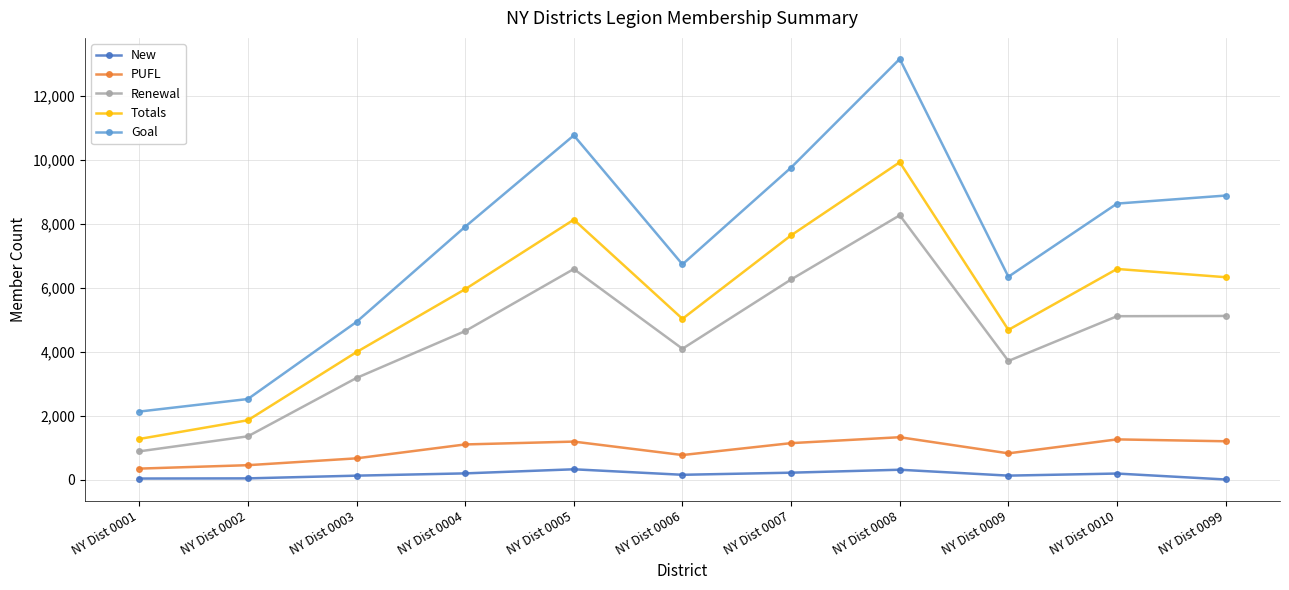

How many values in the Goal series are below 7903?

5